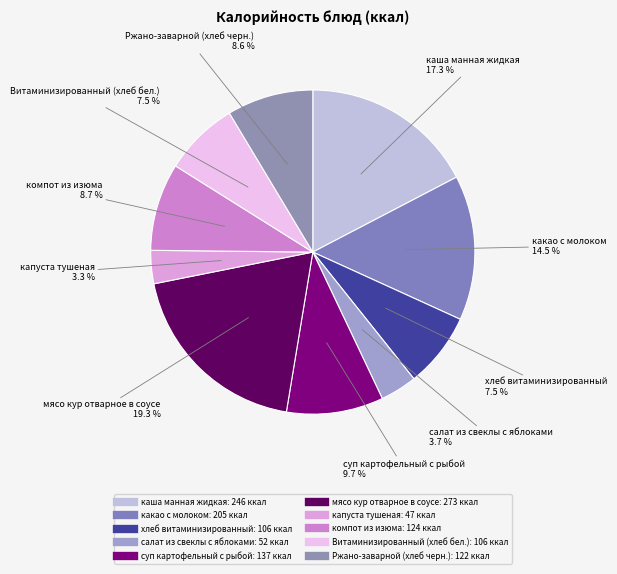

Is каша манная жидкая the majority of the pie?

No